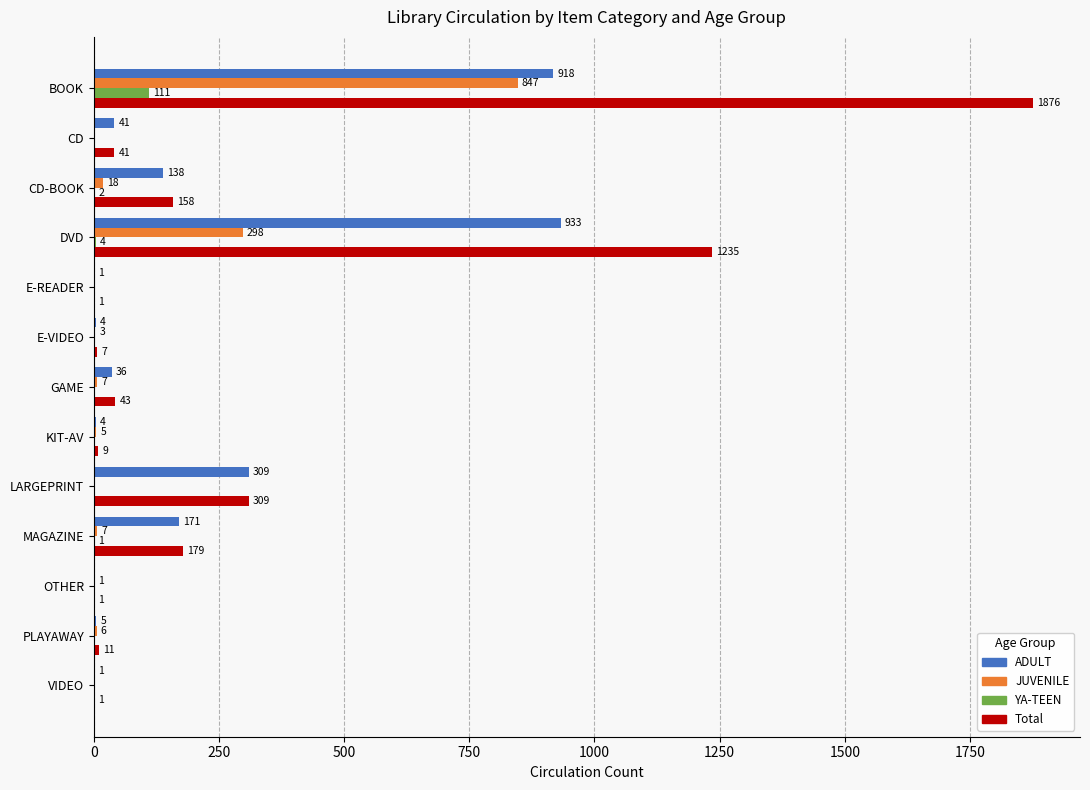

At which category is the sum across all series the highest?

BOOK